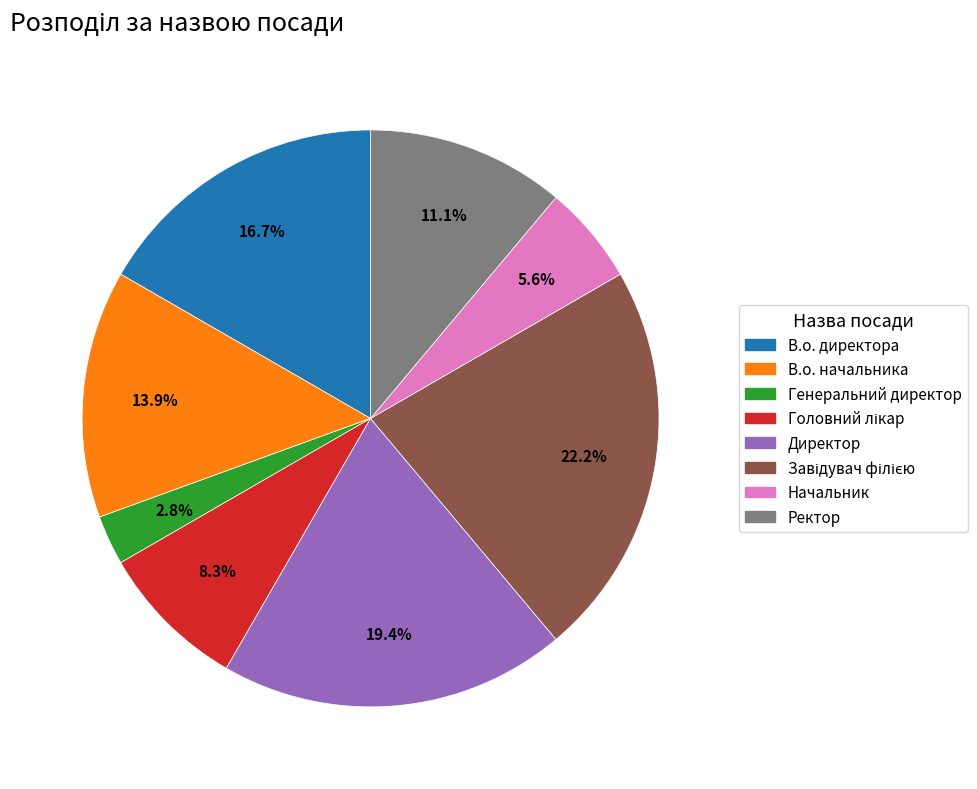

Is Начальник the majority of the pie?

No